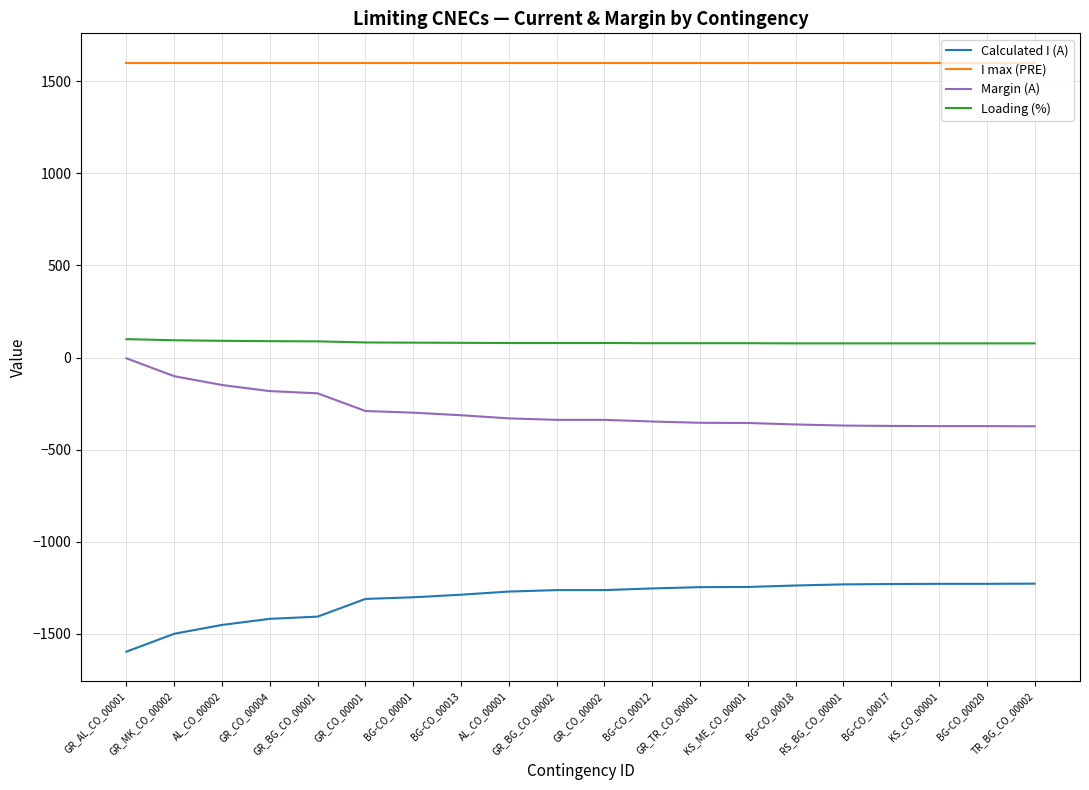

What is the lowest value of the I max (PRE) series?

1600